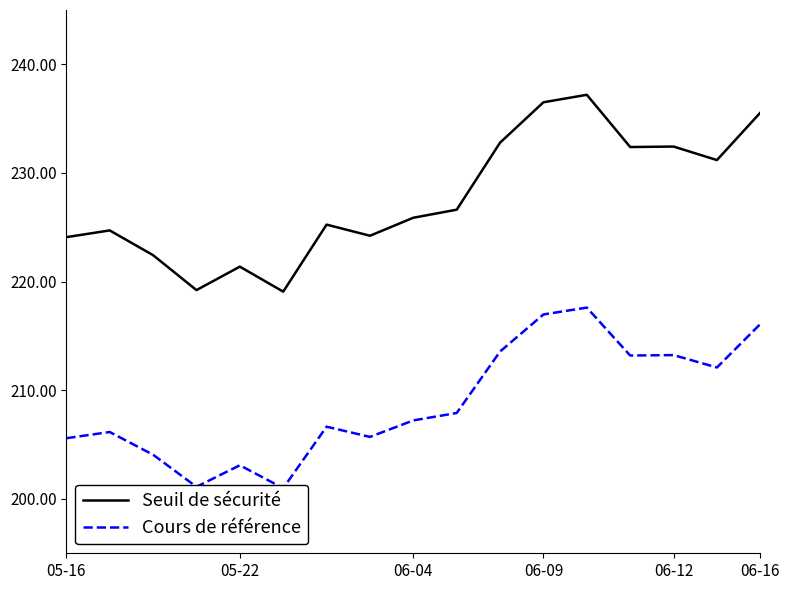

Reading right to left, extract all data points from this chart.

Seuil de sécurité: 235.5	231.2	232.4	232.4	237.2	236.5	232.8	226.6	225.9	224.2	225.2	219.1	221.4	219.2	222.4	224.7	224.1
Cours de référence: 216.1	212.1	213.2	213.2	217.6	217.0	213.6	207.9	207.2	205.7	206.7	201.0	203.1	201.1	204.1	206.2	205.6